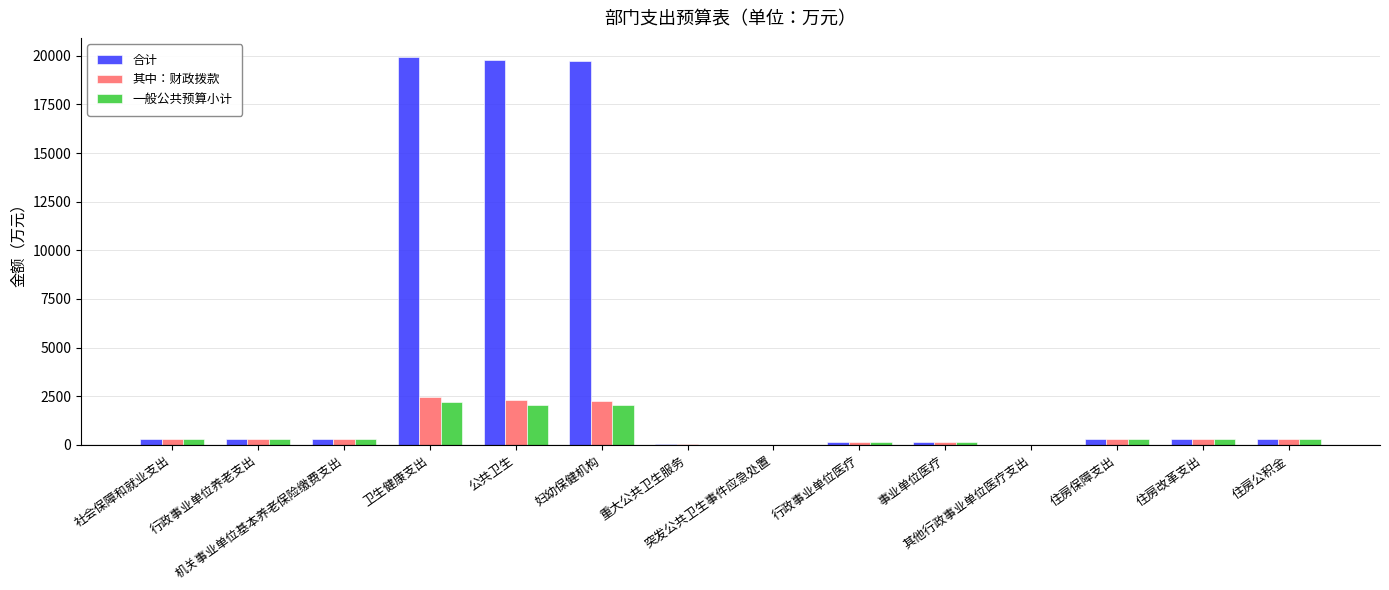

How many data points in 合计 are above 302?

9